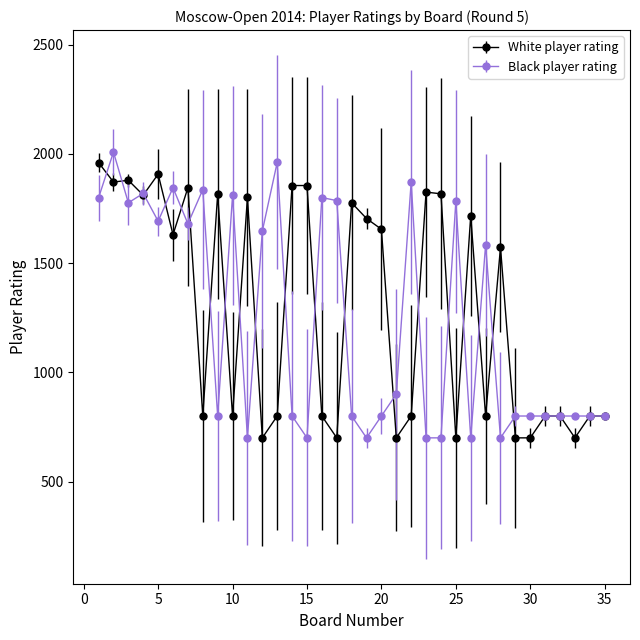

True or false: White player rating has more than 2 points higher than both neighbors.

True